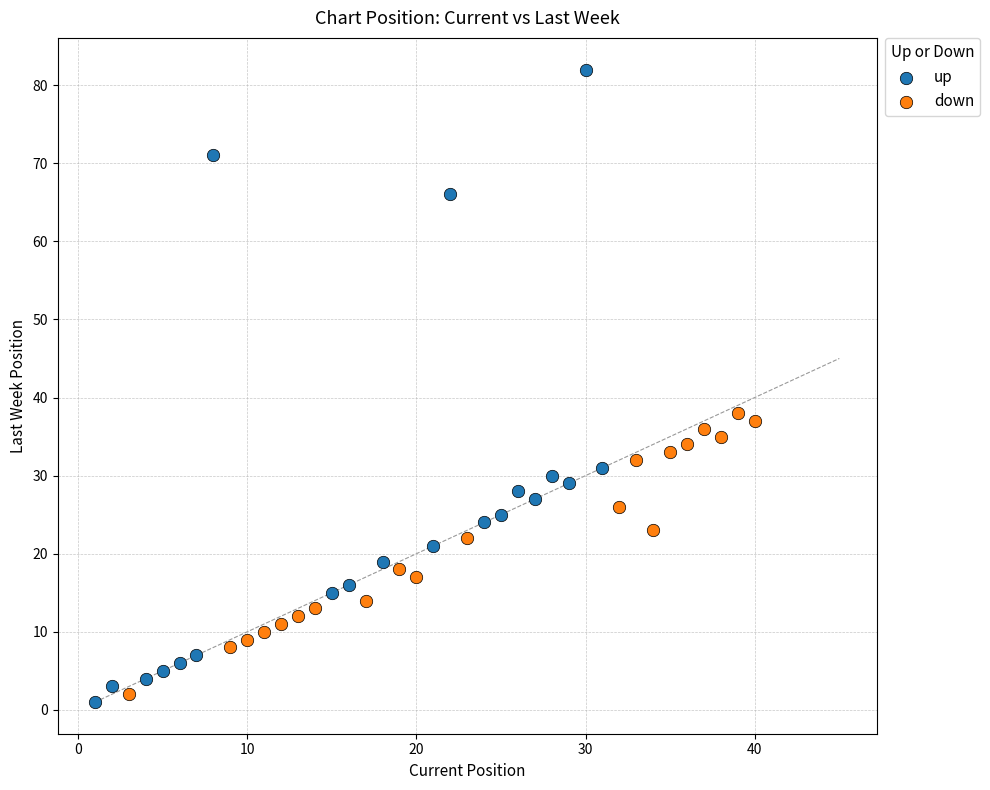

Which series contains the highest Y value?

up